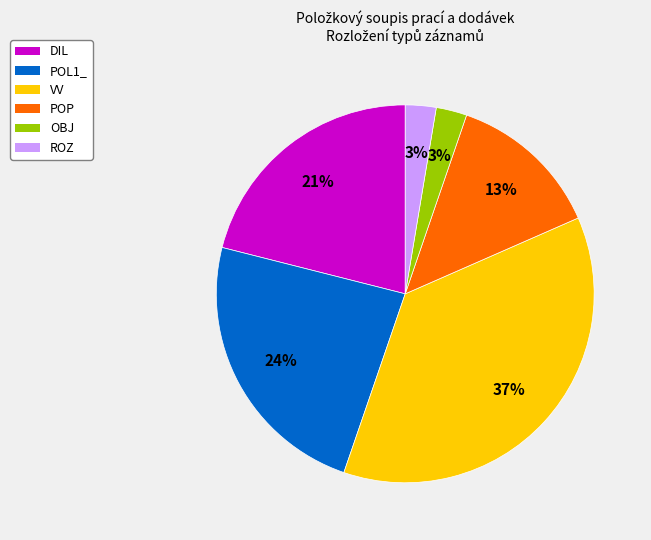

Is POP the majority of the pie?

No